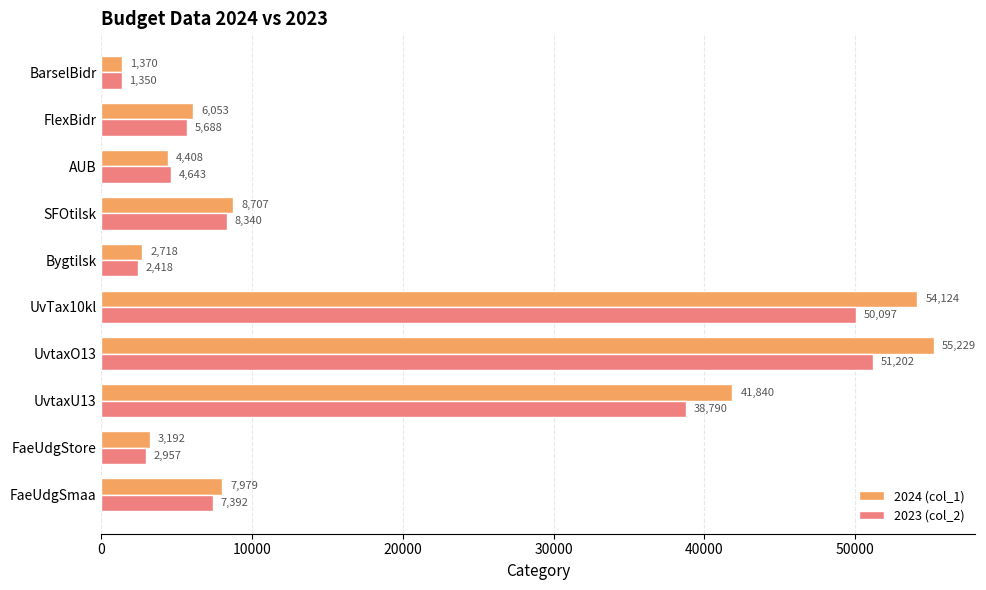

What is the average value of the 2023 (col_2) series?

17287.7